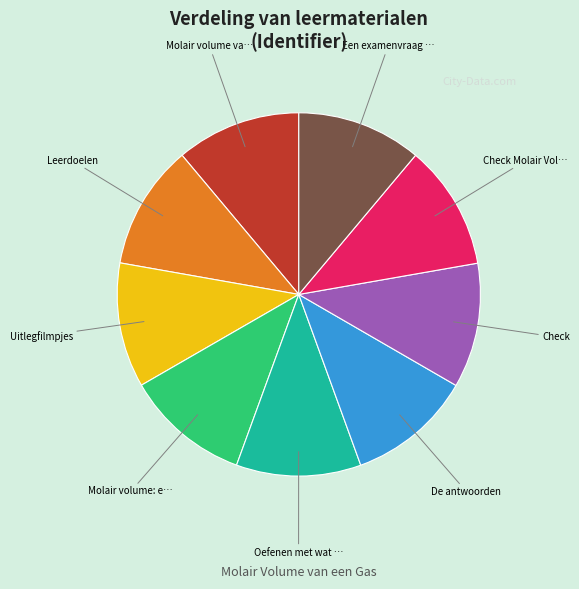

Does any single category account for the majority?

No